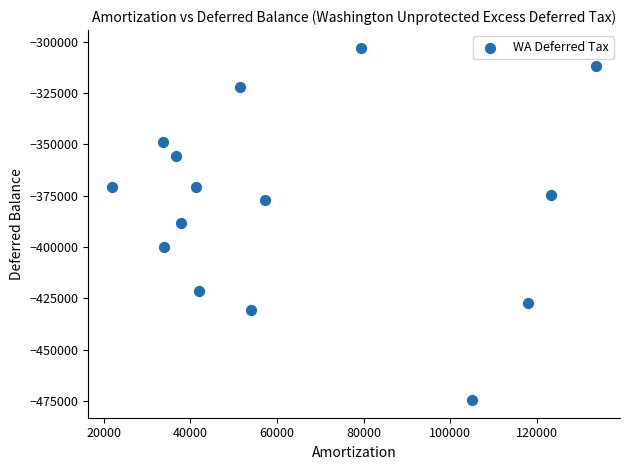

What is the range of X values (max minus min)?

111589.4